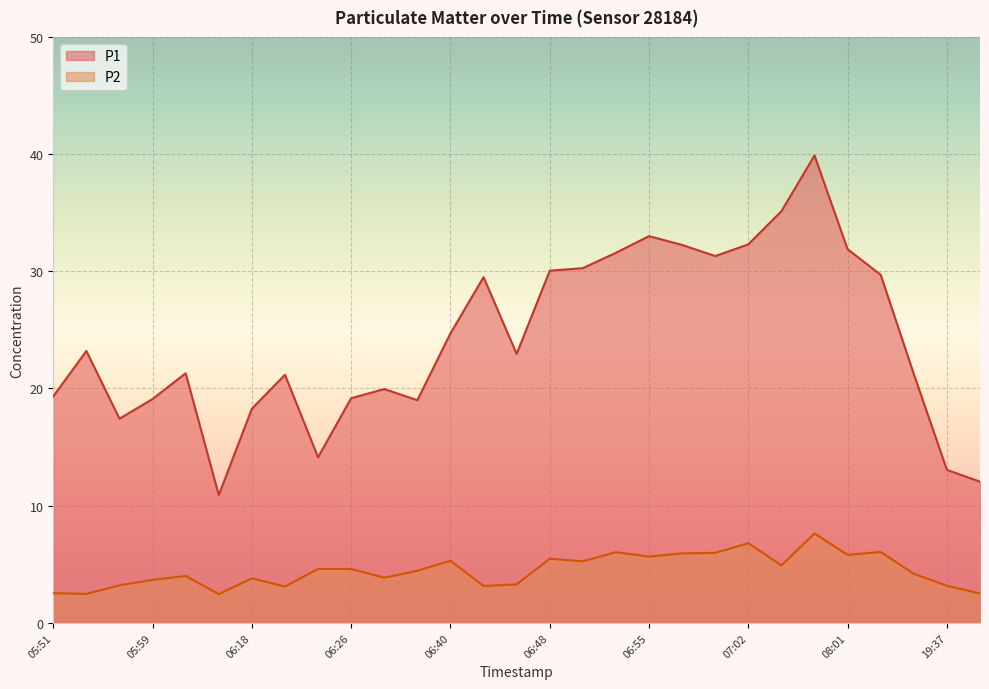

What is the average value of the P1 series?

24.3